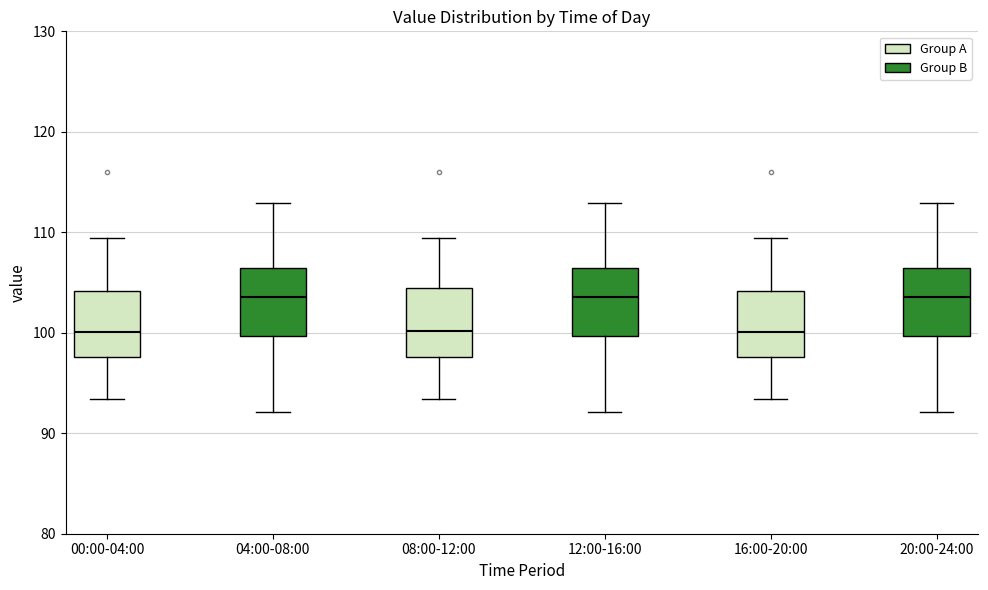

Where does the lower whisker of the box for 16:00-20:00 end on the y-axis? The values are not printed on the chart, so give them approximately, as read against the axis.

93